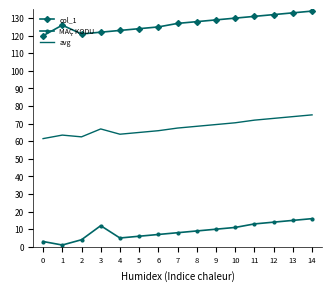

What is the sum of the MAÇ KODU values at 5 and 10?

17.0